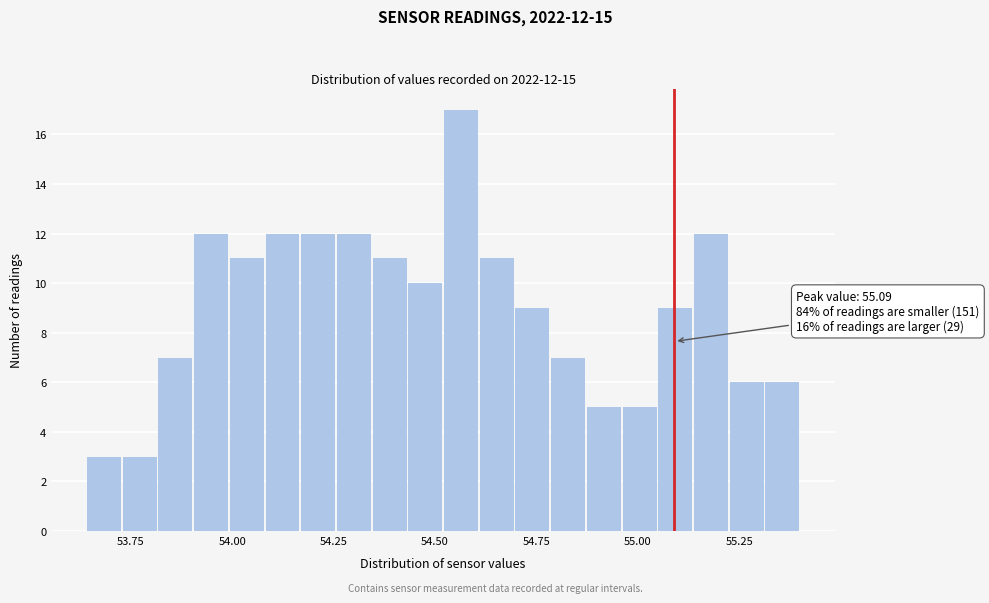

Read against the x-axis, roughly where is the centre of the tallest bar?

54.55